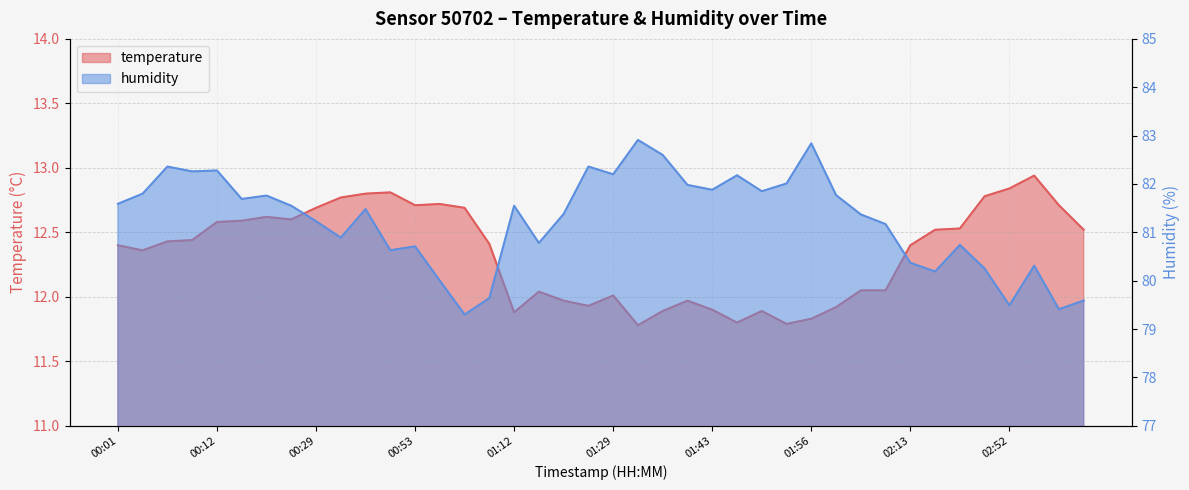

Which category has the lowest value in the humidity series?

01:01